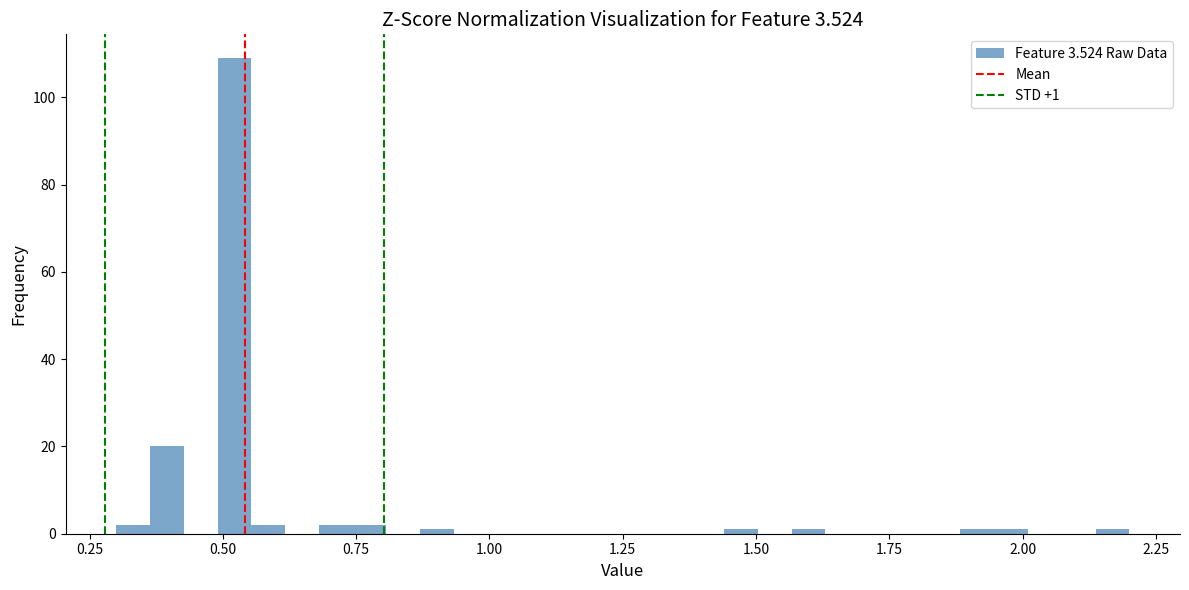

Around what value on the x-axis is the tallest bar? Give the approximate position of its centre, as read against the axis.

0.50